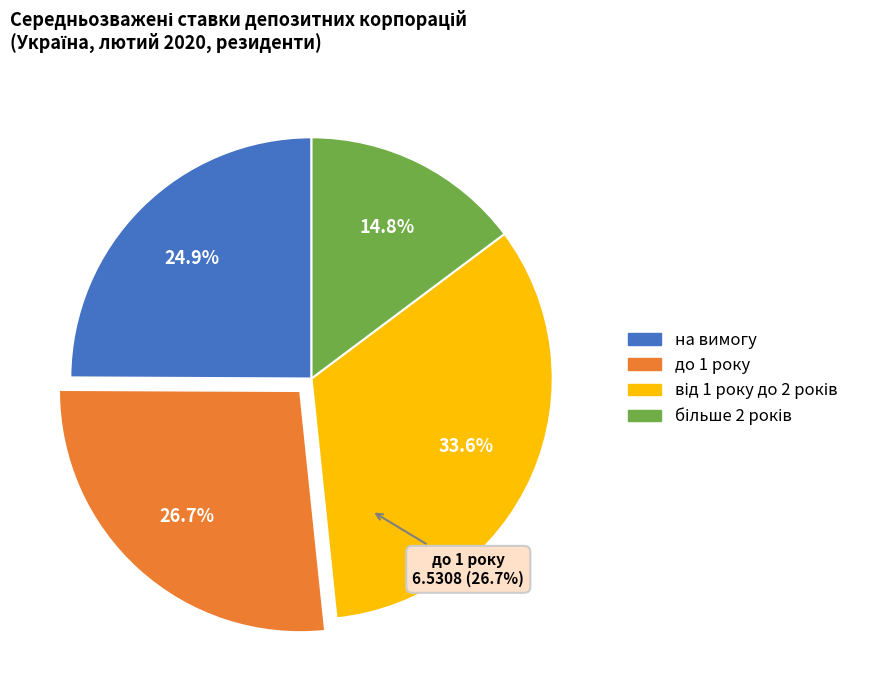

How many slices are in this pie chart?

4